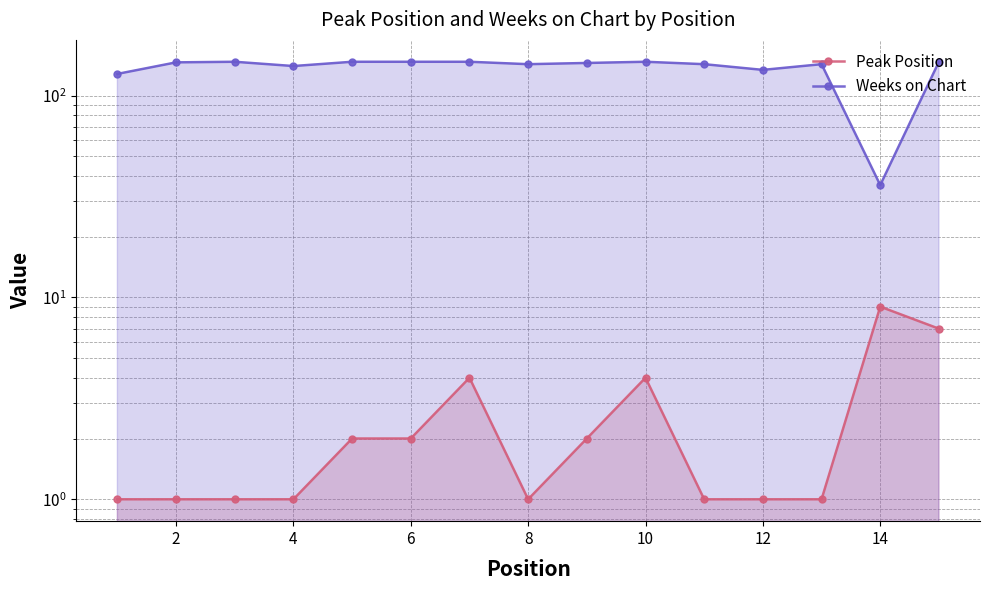

How many interior local valleys does the Peak Position series have?

1